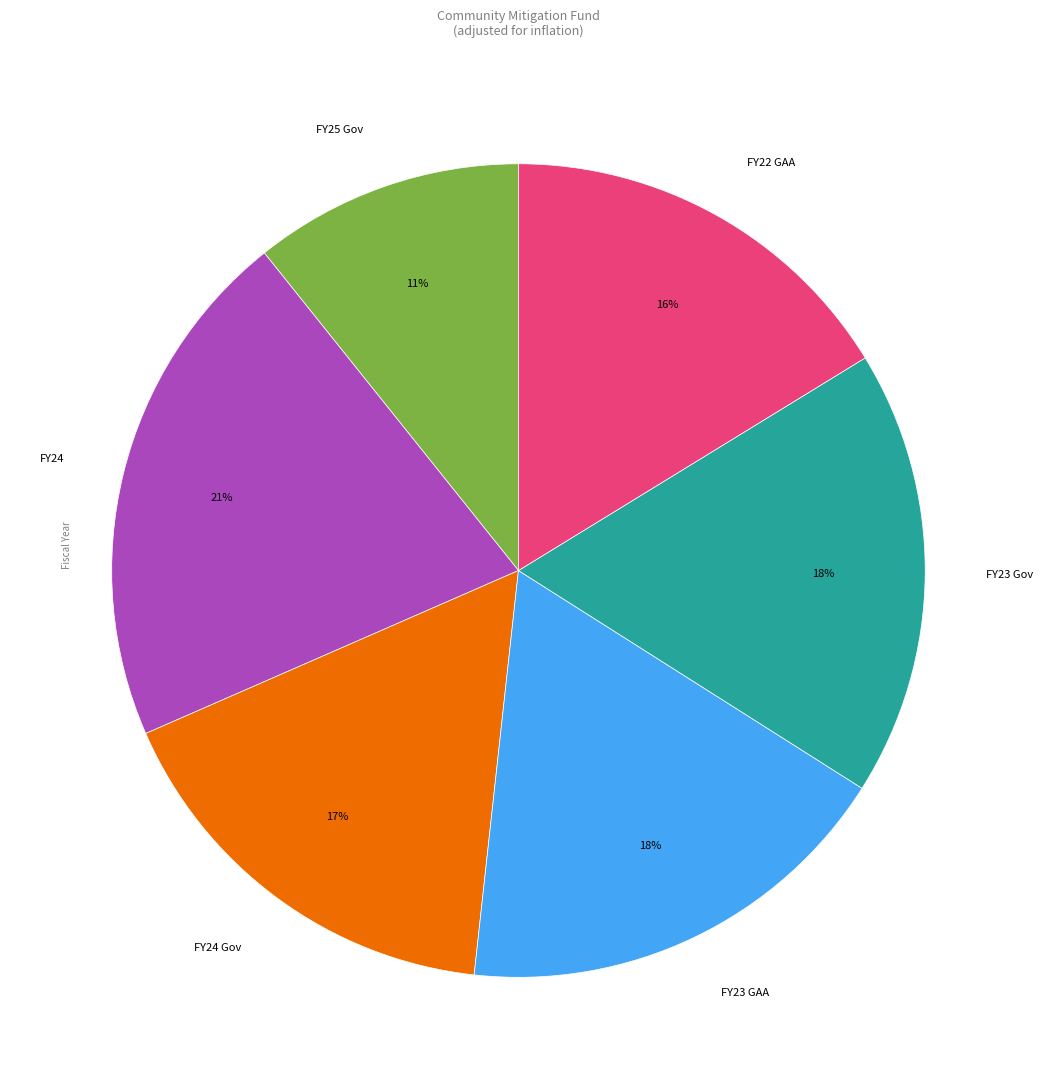

Between FY22 GAA and FY23 GAA, which is larger?

FY23 GAA